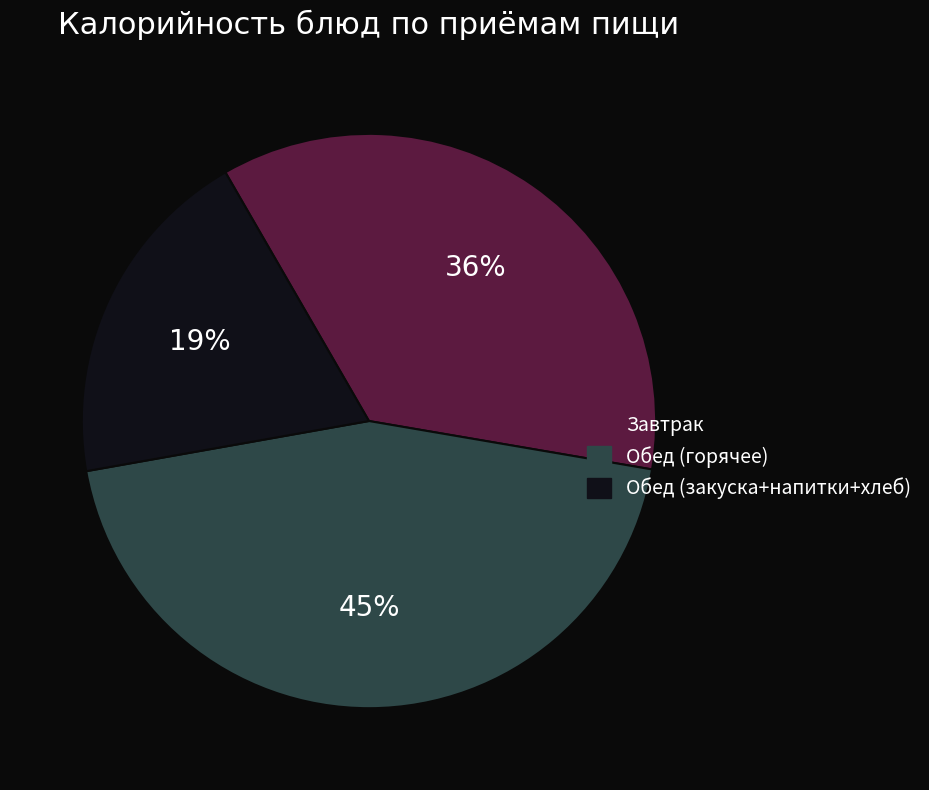

Is there any slice that represents more than half of the pie?

No